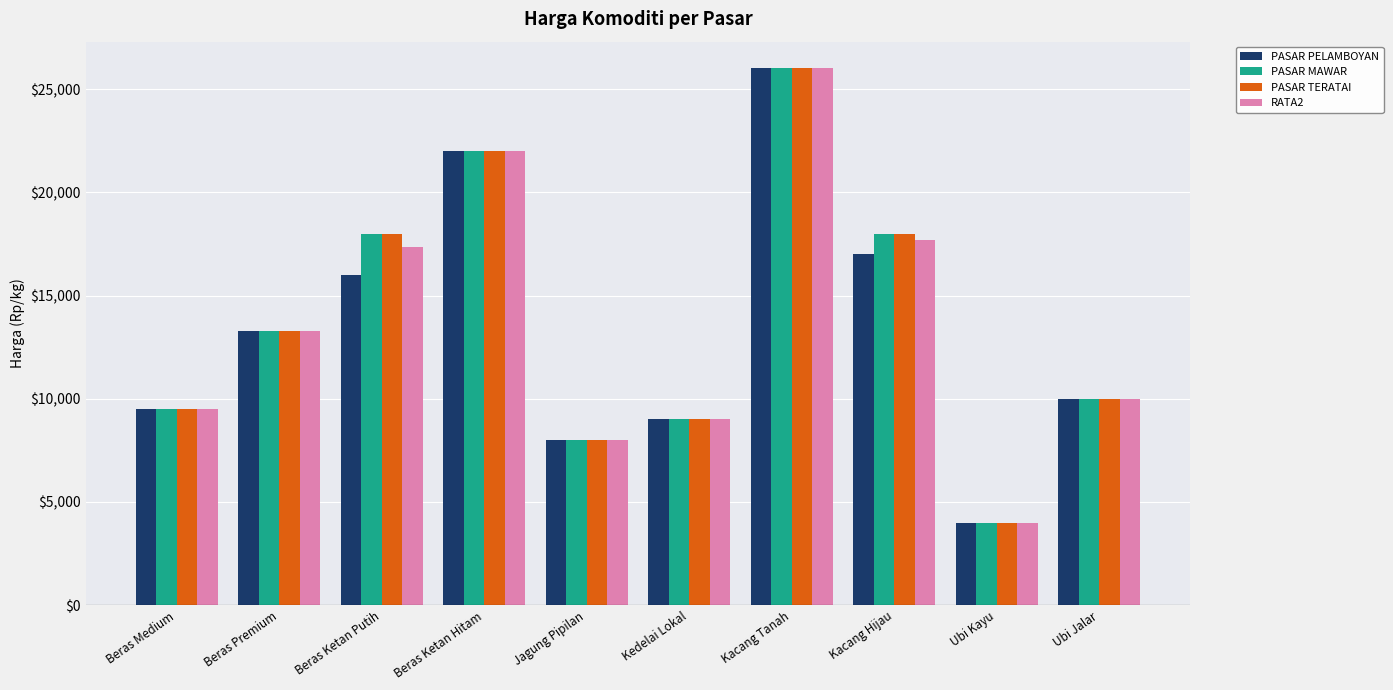

What is the sum of all PASAR MAWAR values?

137800